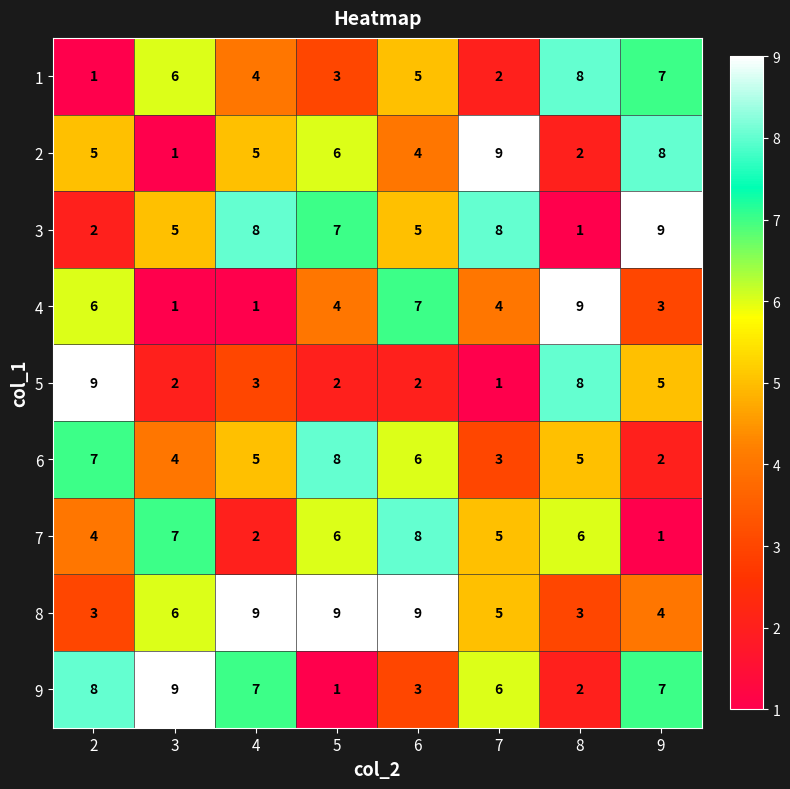

True or false: 8 has a value of 2 at 6.

False